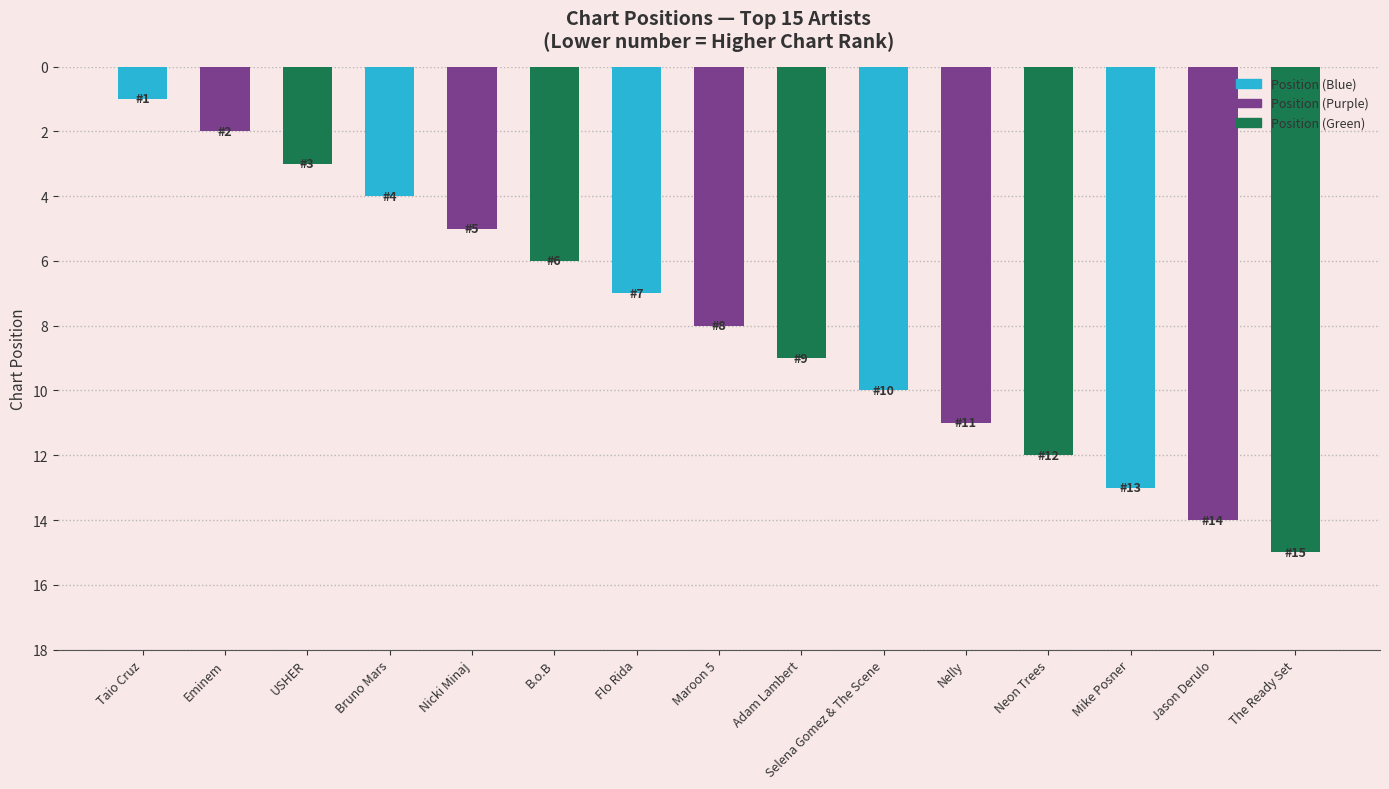

Is it true that the value at B.o.B is 4?

False